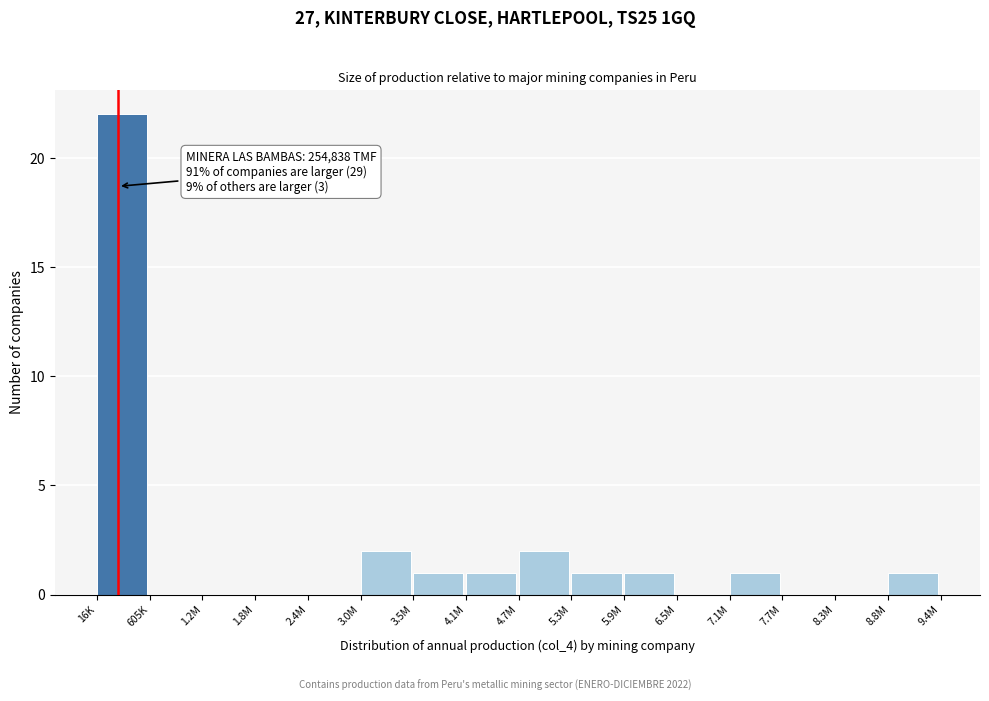

Reading left to right, extract all data points from this chart.

16K=22	605K=0	1.2M=0	1.8M=0	2.4M=0	3.0M=2	3.5M=1	4.1M=1	4.7M=2	5.3M=1	5.9M=1	6.5M=0	7.1M=1	7.7M=0	8.3M=0	8.8M=1